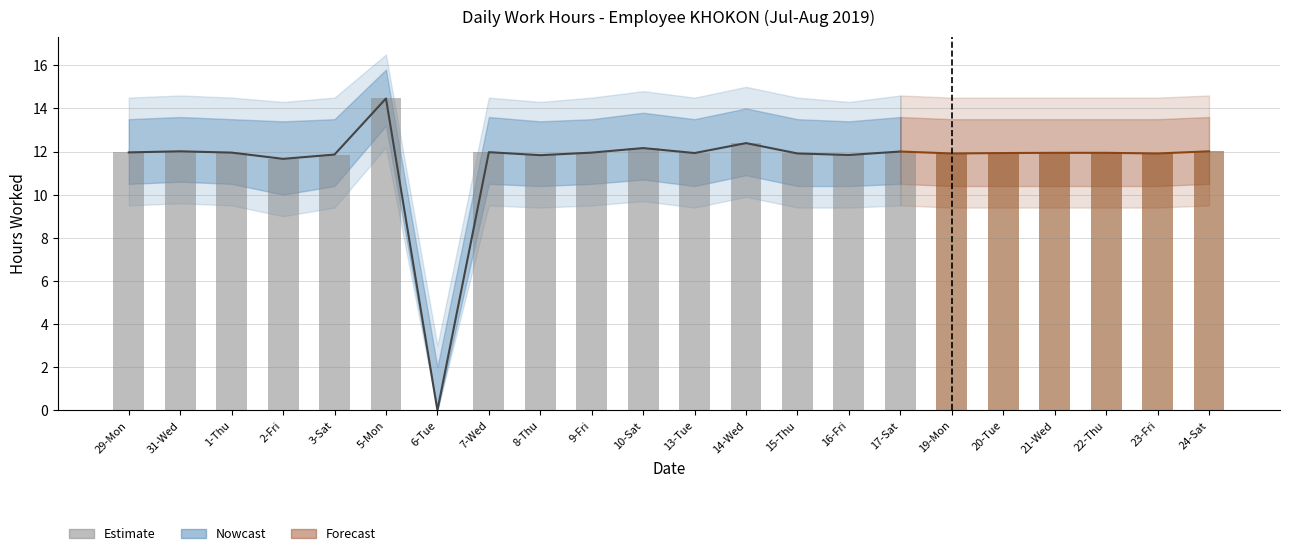

At which category does the chart reach its peak across all series?

5-Mon